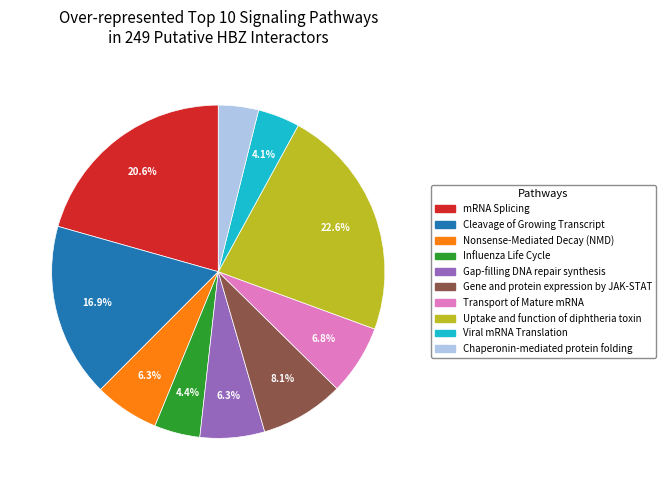

Approximately how many times larger is the value at Gene and protein expression by JAK-STAT compared to Cleavage of Growing Transcript?

0.5